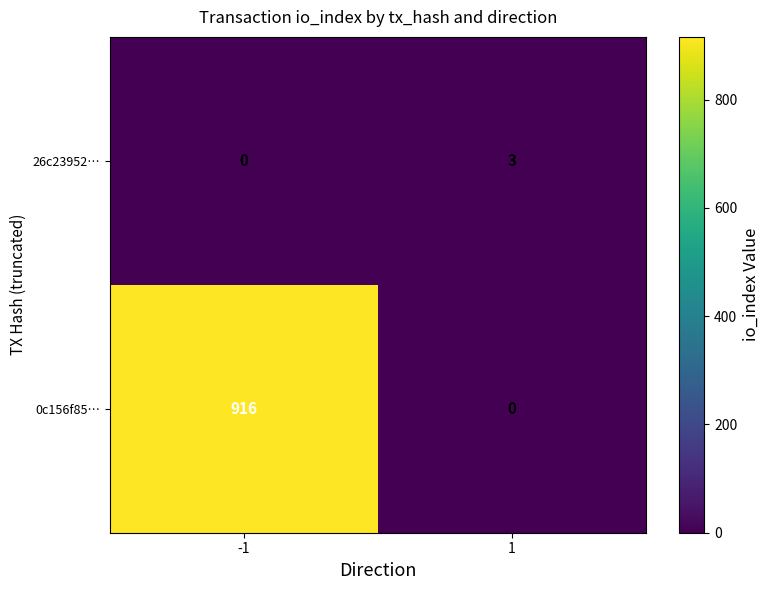

Is it true that 0c156f85… equals 0 at 1?

True